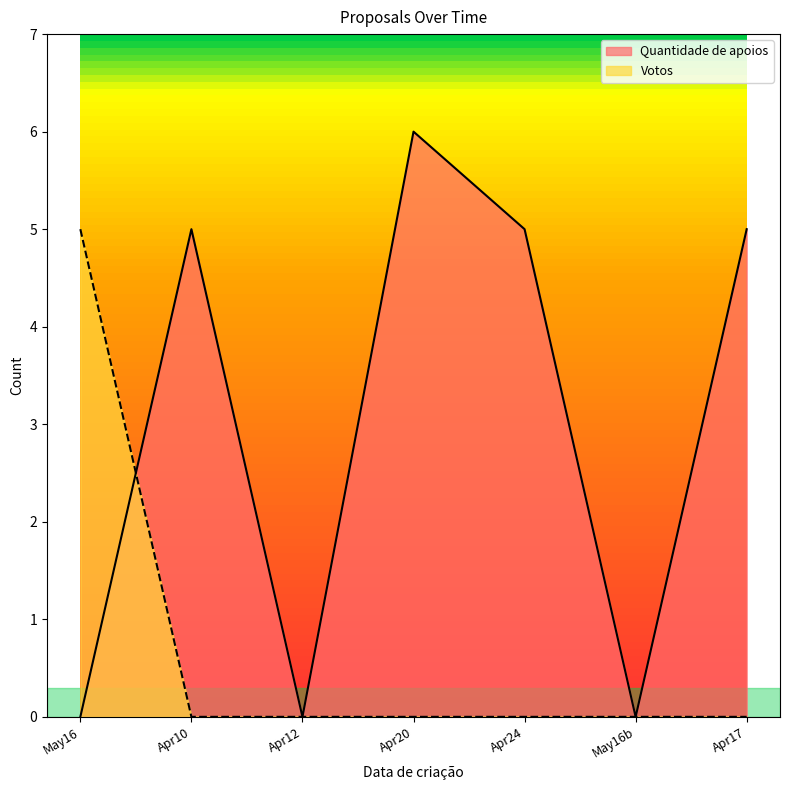

Is it true that Quantidade de apoios equals 5 at Apr10?

True